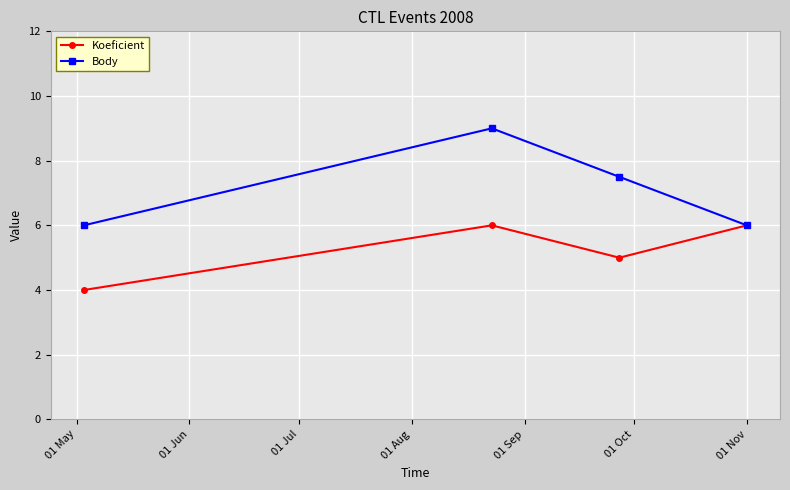

What is the sum of all Koeficient values?

21.0